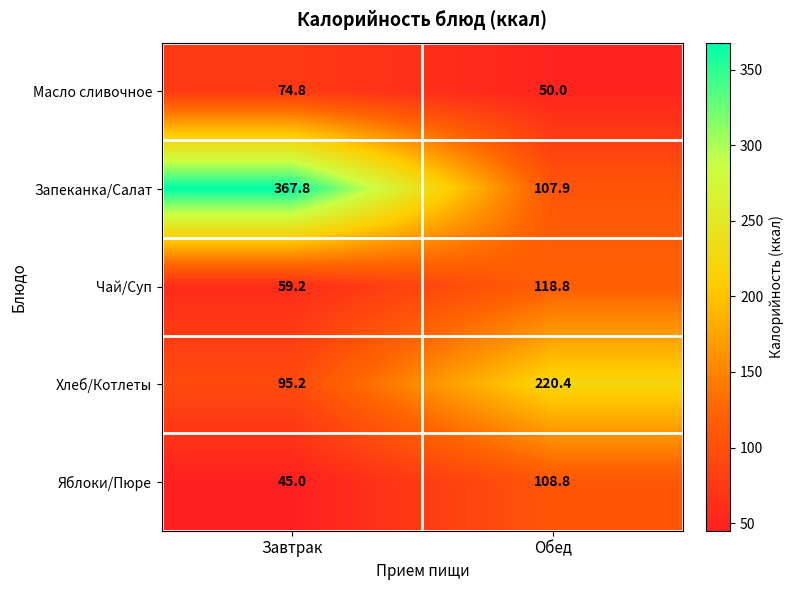

Reading right to left, list all the values displayed in this chart.

Масло сливочное: 50.0	74.8
Запеканка/Салат: 107.9	367.8
Чай/Суп: 118.8	59.2
Хлеб/Котлеты: 220.4	95.2
Яблоки/Пюре: 108.8	45.0